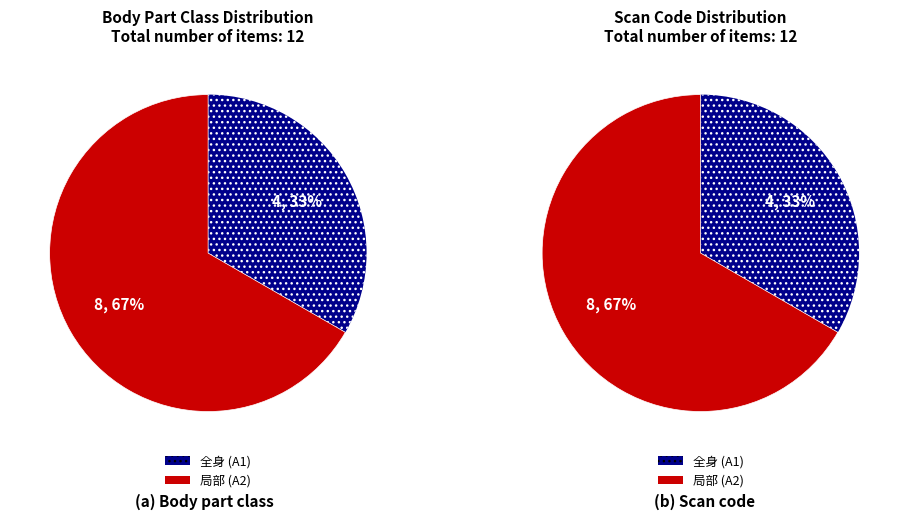

To the nearest percent, what percentage of the pie is 全身?

33%